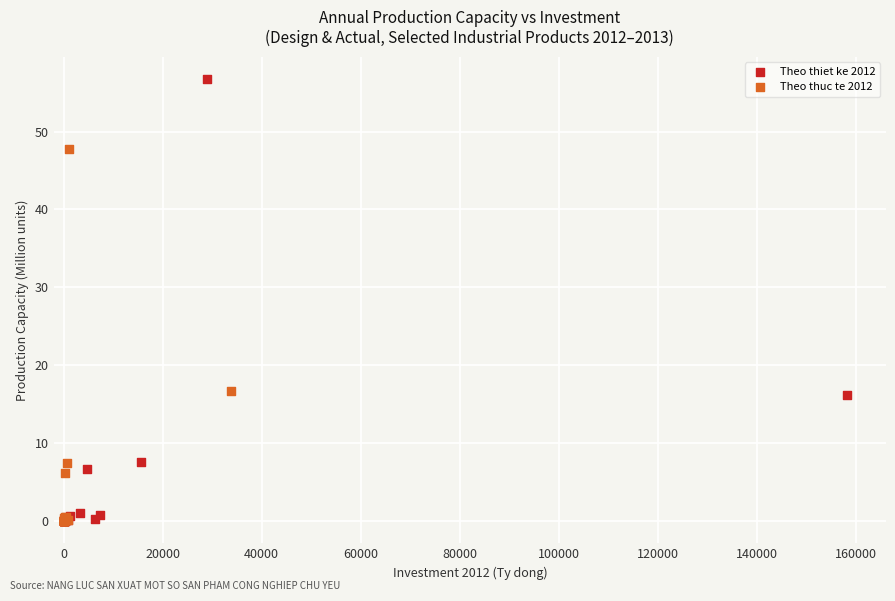

Which series reaches the maximum Y coordinate?

Theo thiet ke 2012